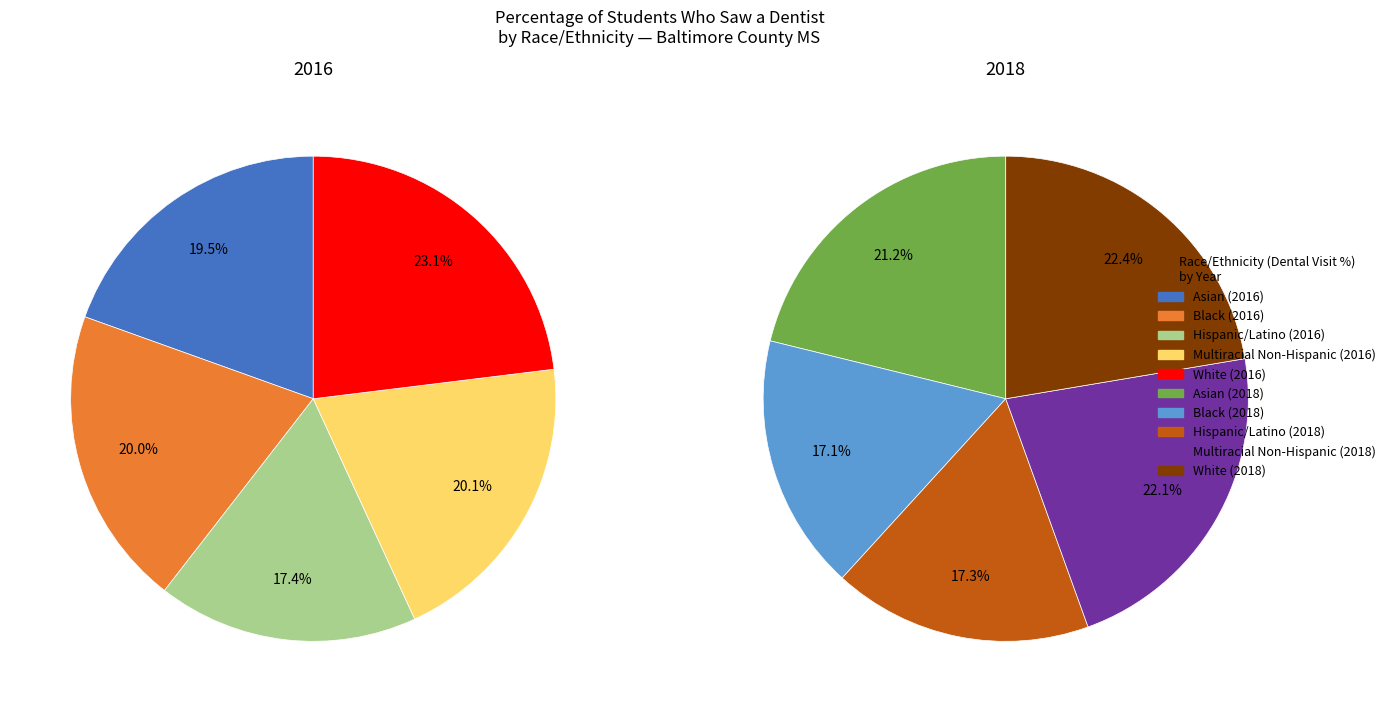

Is it true that Black is 17% of the pie?

True